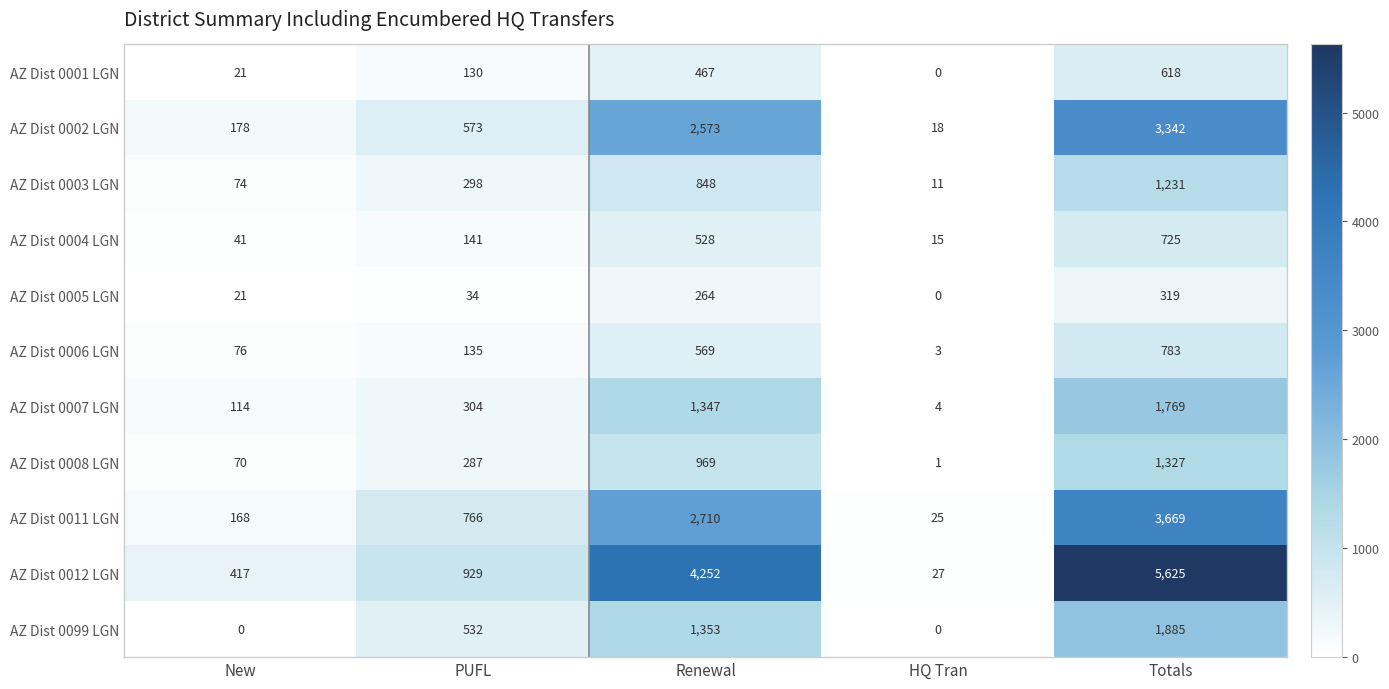

Is it true that AZ Dist 0007 LGN equals 1347 at Renewal?

True